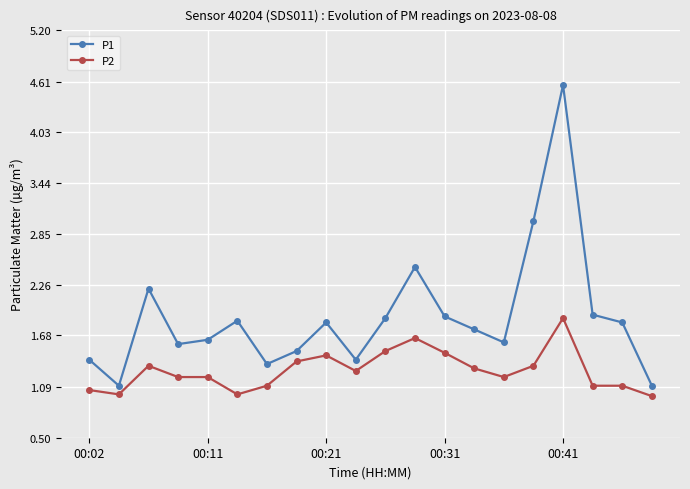

Count the number of data series in this chart.

2